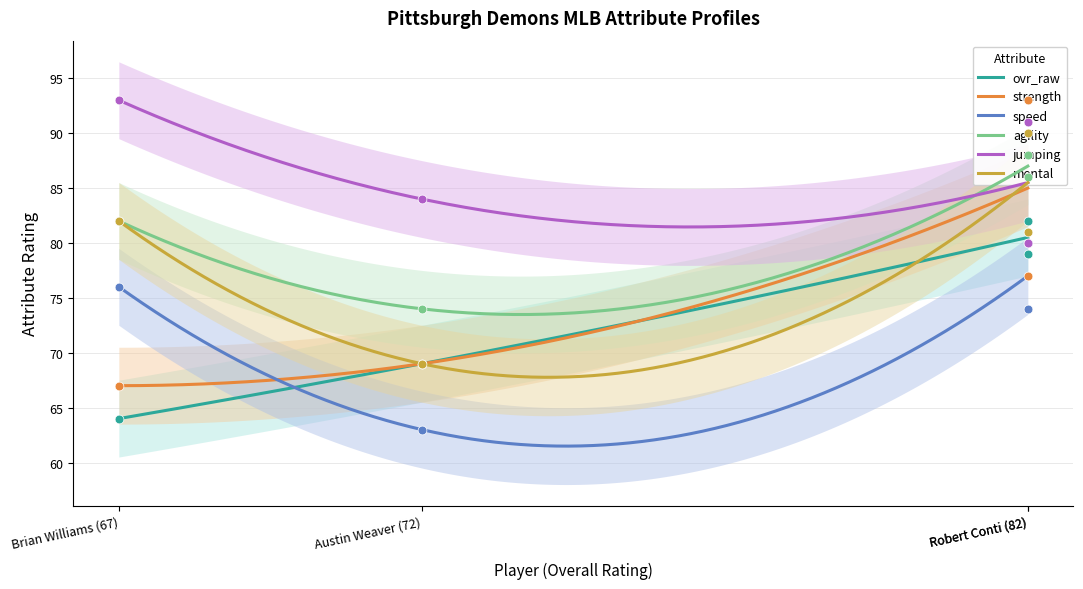

True or false: ovr_raw and jumping intersect in this chart.

False